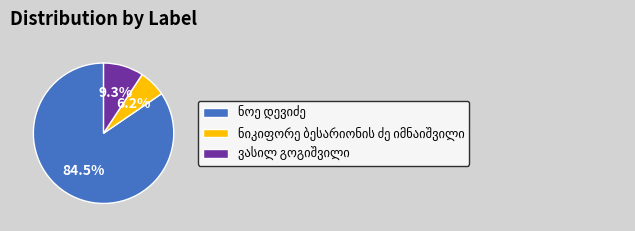

Is there a majority slice in this chart?

Yes